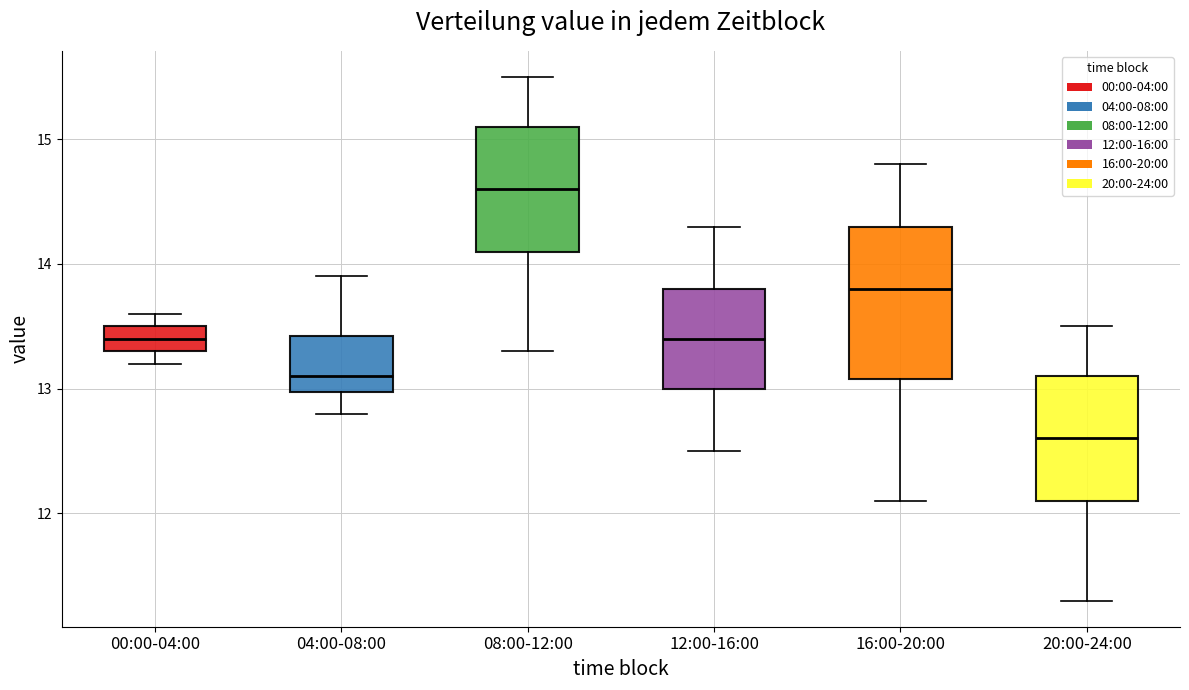

Which box is the tallest, from its lower edge to its upper edge?

16:00-20:00